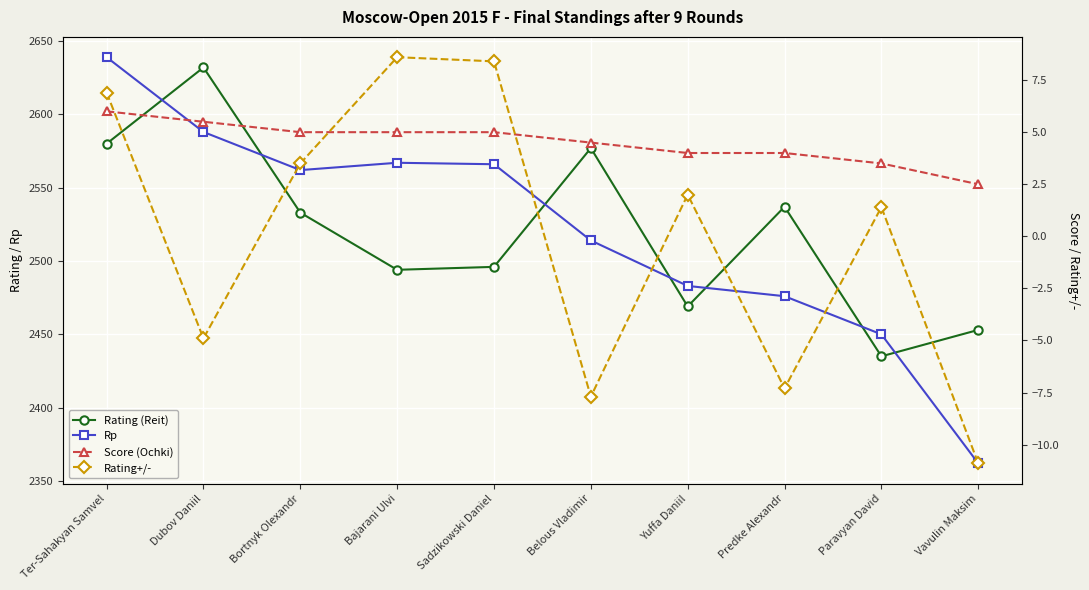

Between Ter-Sahakyan Samvel and Bortnyk Olexandr, which series saw the biggest shift?

Rp